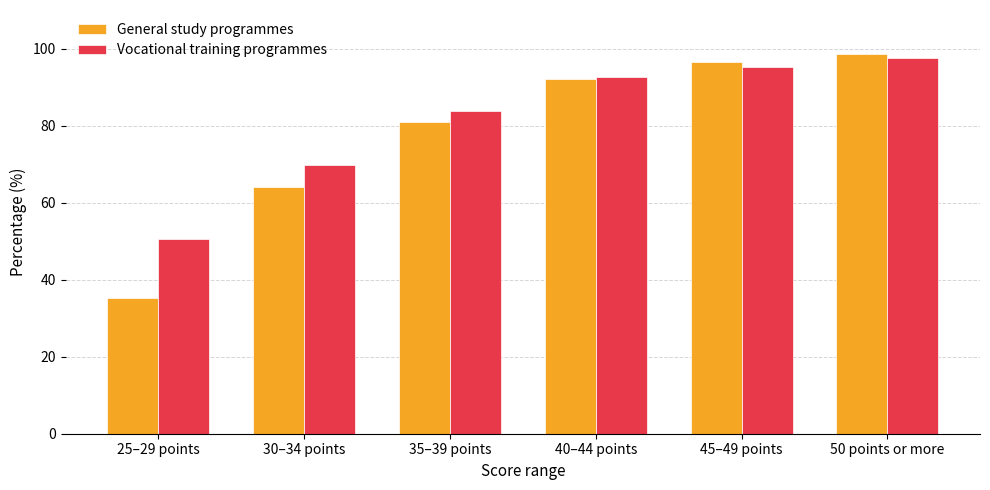

At which category is the sum across all series the highest?

50 points or more